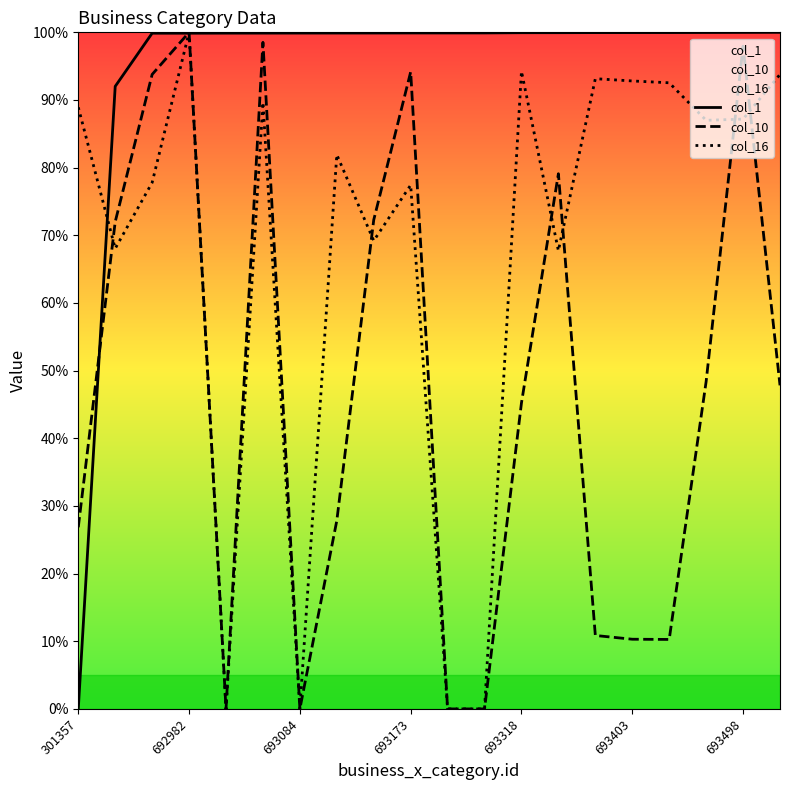

How many distinct data groups are displayed?

3